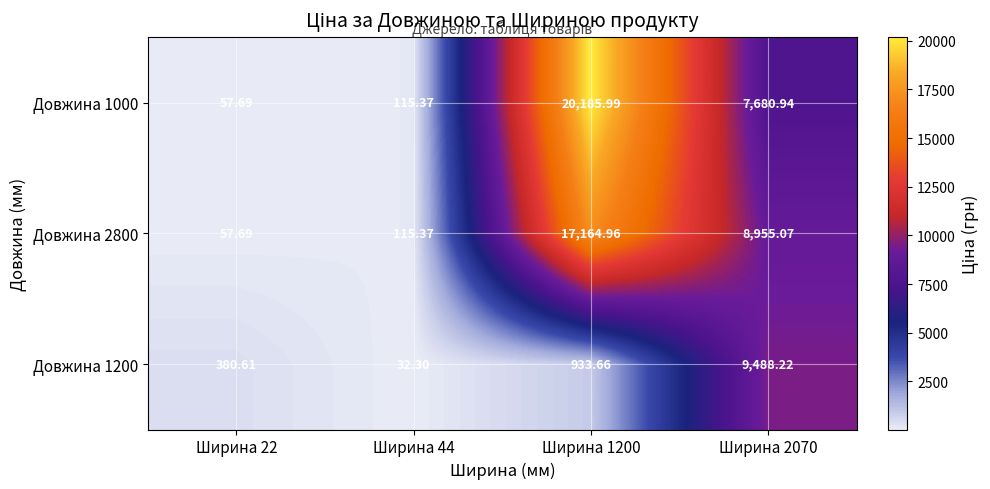

What is the minimum value shown in the chart?

32.3